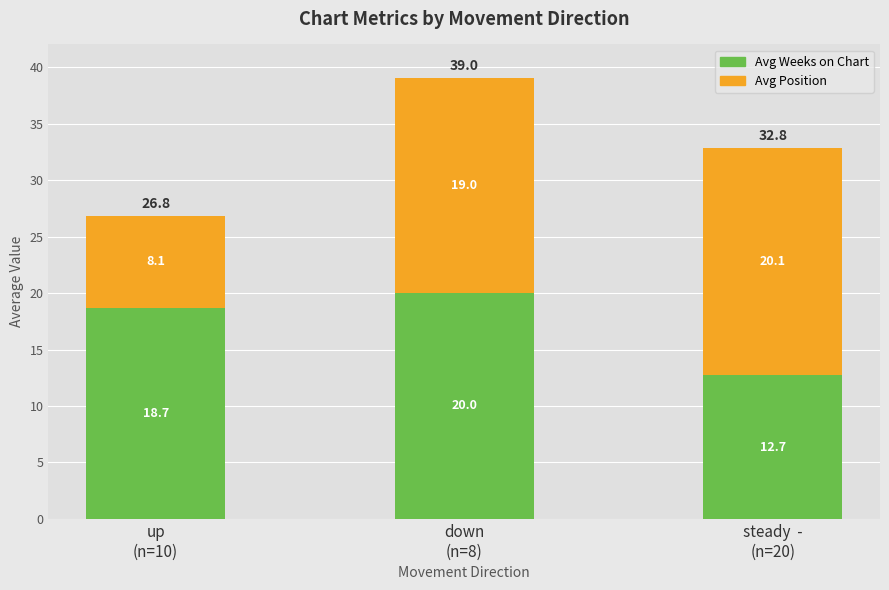

The value of Avg Weeks on Chart at steady  -
(n=20) is 12.7. True or false?

True